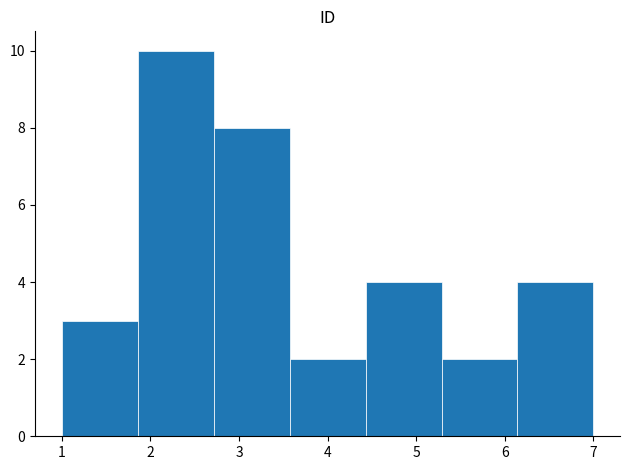

Reading left to right, transcribe this chart: for each bar, give the range it covers on the x-axis and its height. Neither the bar edges nor the heights are printed on the chart, so give them approximately, as read against the axes.

1.0 to 1.9: 3
1.9 to 2.7: 10
2.7 to 3.6: 8
3.6 to 4.4: 2
4.4 to 5.3: 4
5.3 to 6.1: 2
6.1 to 7.0: 4